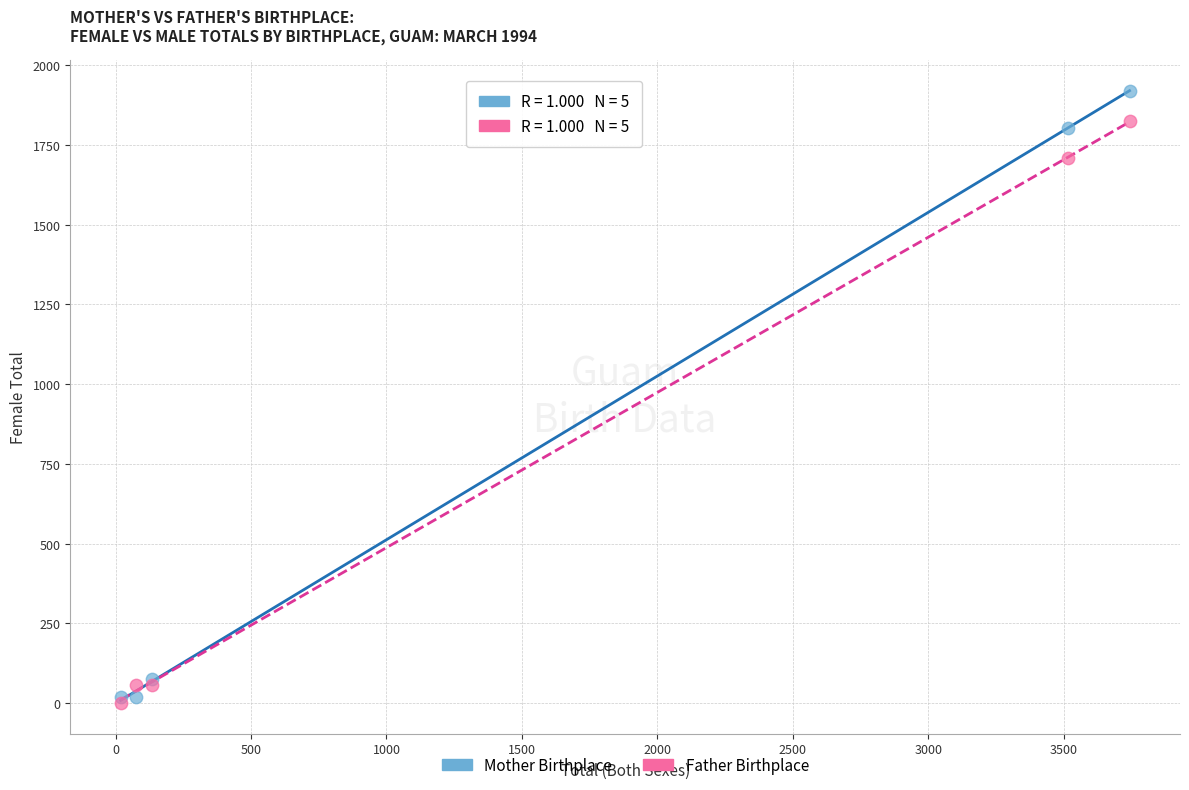

In the Father Birthplace series, what Y value is closest to 912?

1710